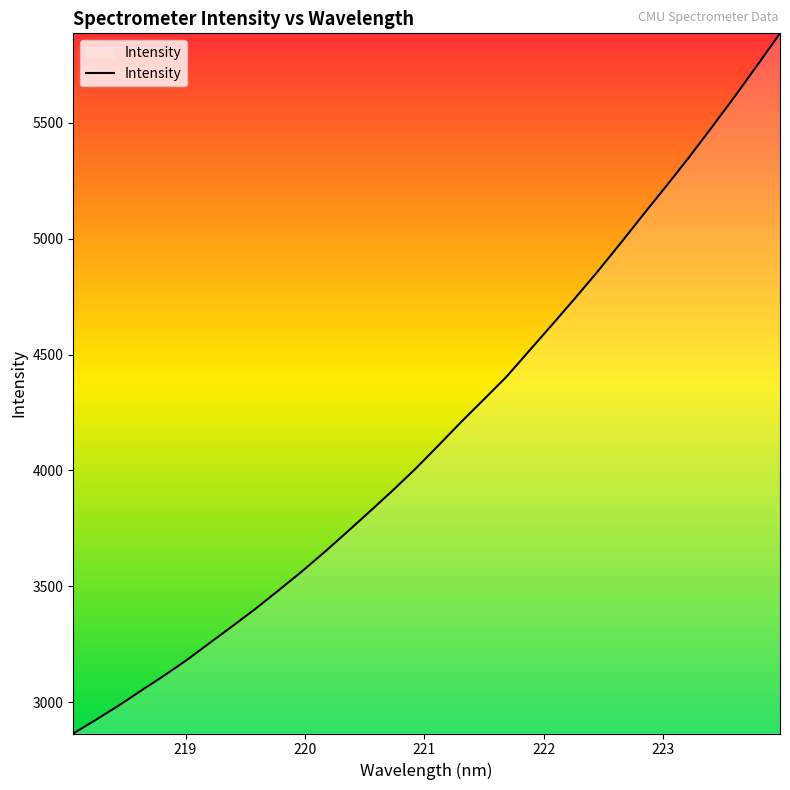

What is the difference between the maximum and minimum values?

3022.0